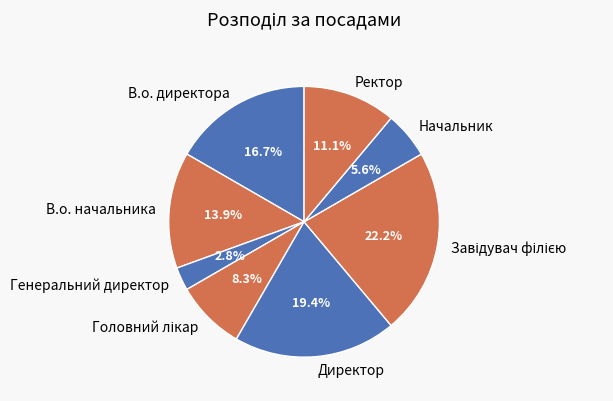

To the nearest percent, what is the average slice percentage?

12%